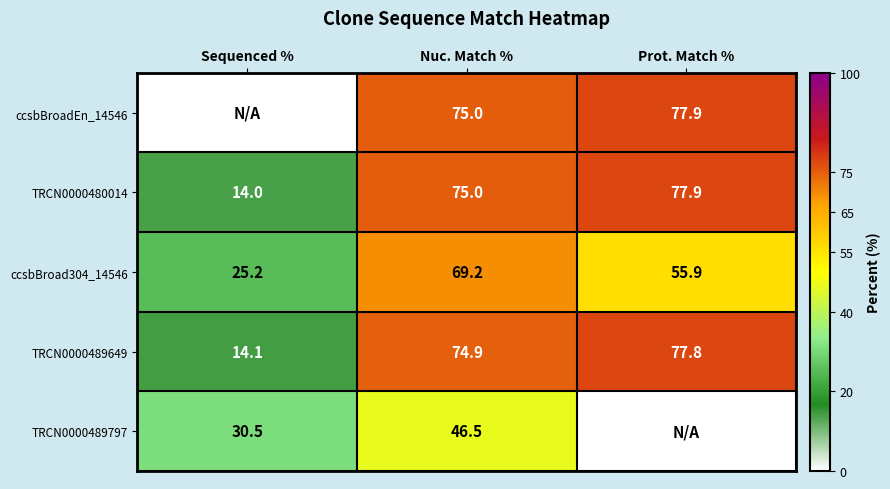

List the labels in order of TRCN0000489649 value, smallest first.

Sequenced %, Nuc. Match %, Prot. Match %